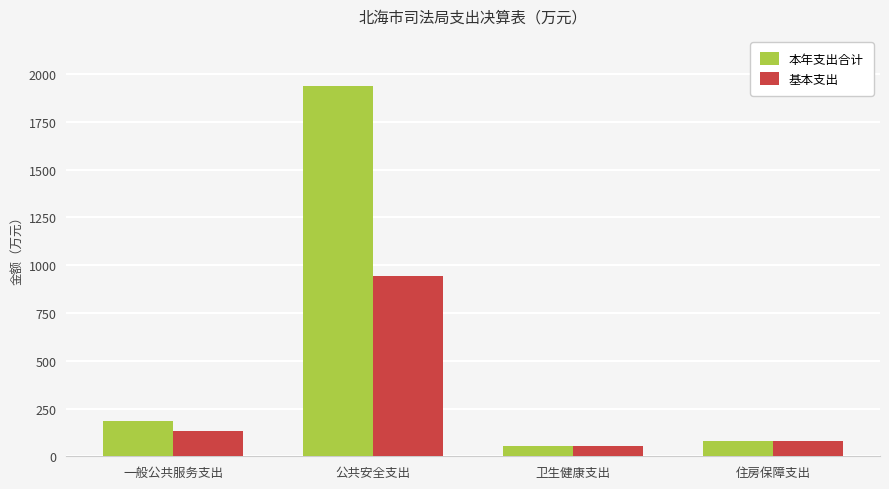

Reading left to right, what are all the values shown in this chart?

本年支出合计: 182.9	1935.9	51.9	82.1
基本支出: 132.8	945.0	51.6	82.1